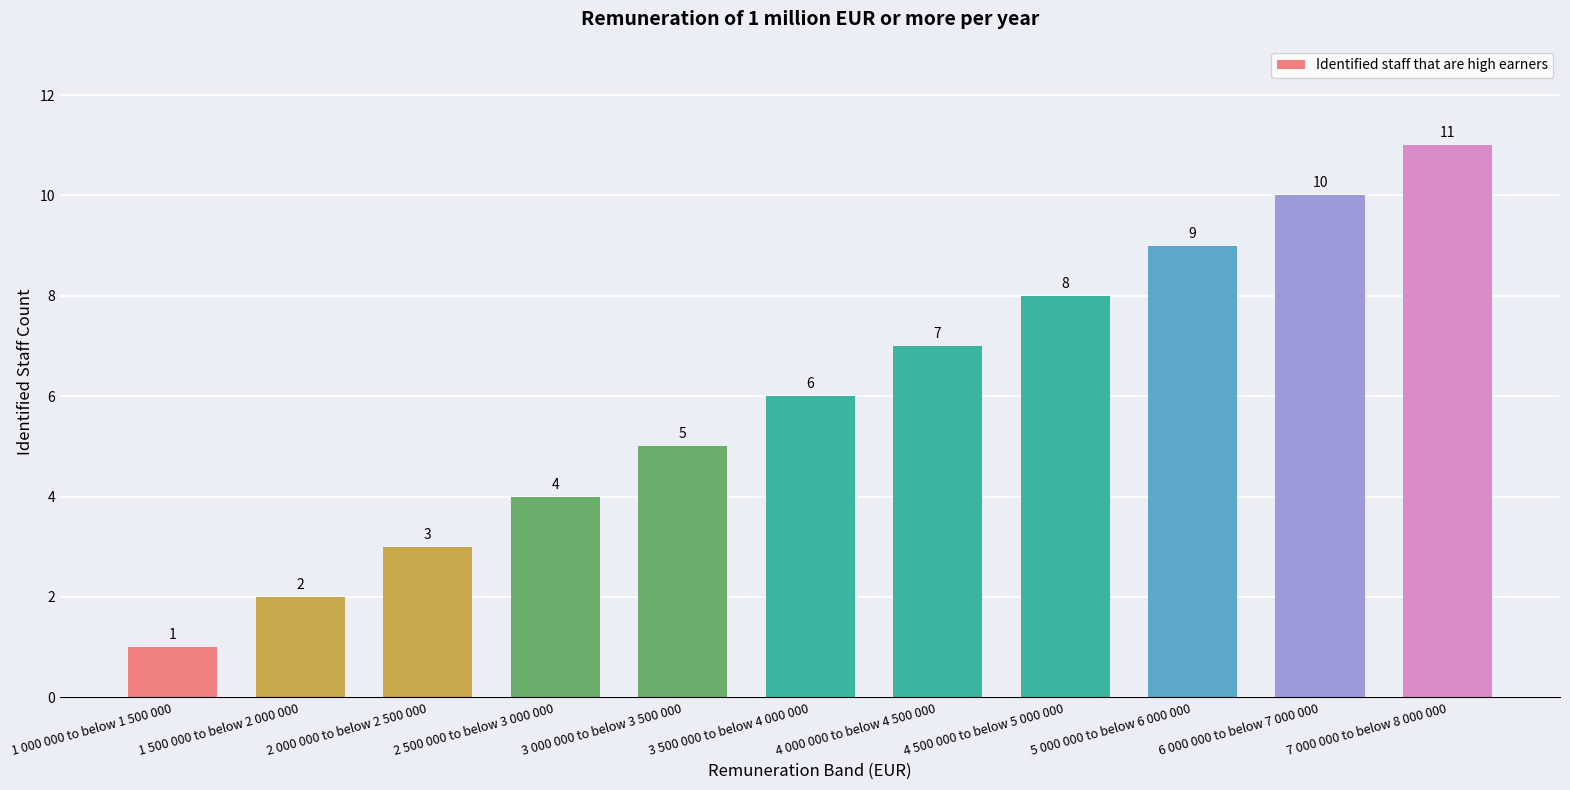

Reading left to right, extract all data points from this chart.

1 000 000 to below 1 500 000=1	1 500 000 to below 2 000 000=2	2 000 000 to below 2 500 000=3	2 500 000 to below 3 000 000=4	3 000 000 to below 3 500 000=5	3 500 000 to below 4 000 000=6	4 000 000 to below 4 500 000=7	4 500 000 to below 5 000 000=8	5 000 000 to below 6 000 000=9	6 000 000 to below 7 000 000=10	7 000 000 to below 8 000 000=11